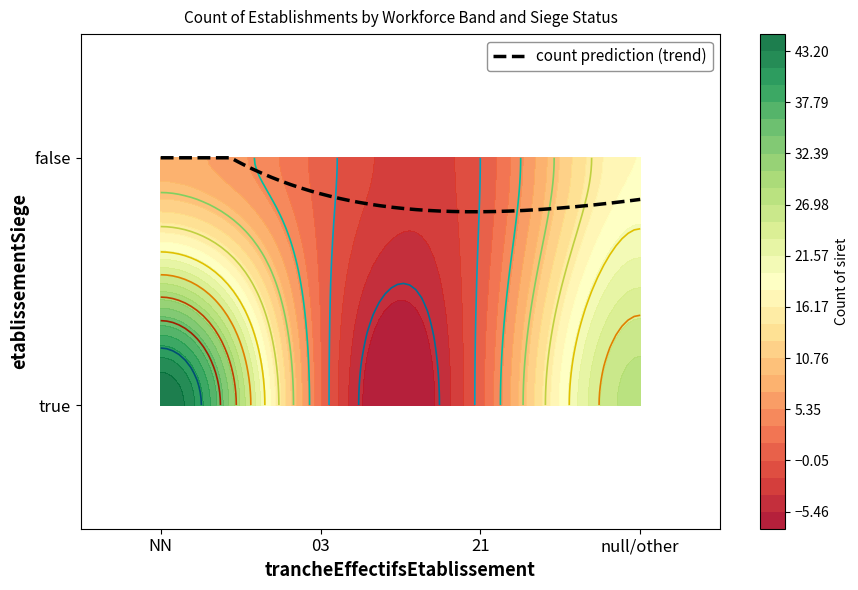

Reading left to right, extract all data points from this chart.

NN_true: 0=45	1=12
NN_false: 0=8	1=3
03_true: 0=2	1=0
03_false: 0=1	1=1
21_true: 0=1	1=0
21_false: 0=0	1=1
null_true: 0=28	1=15
null_false: 0=18	1=9